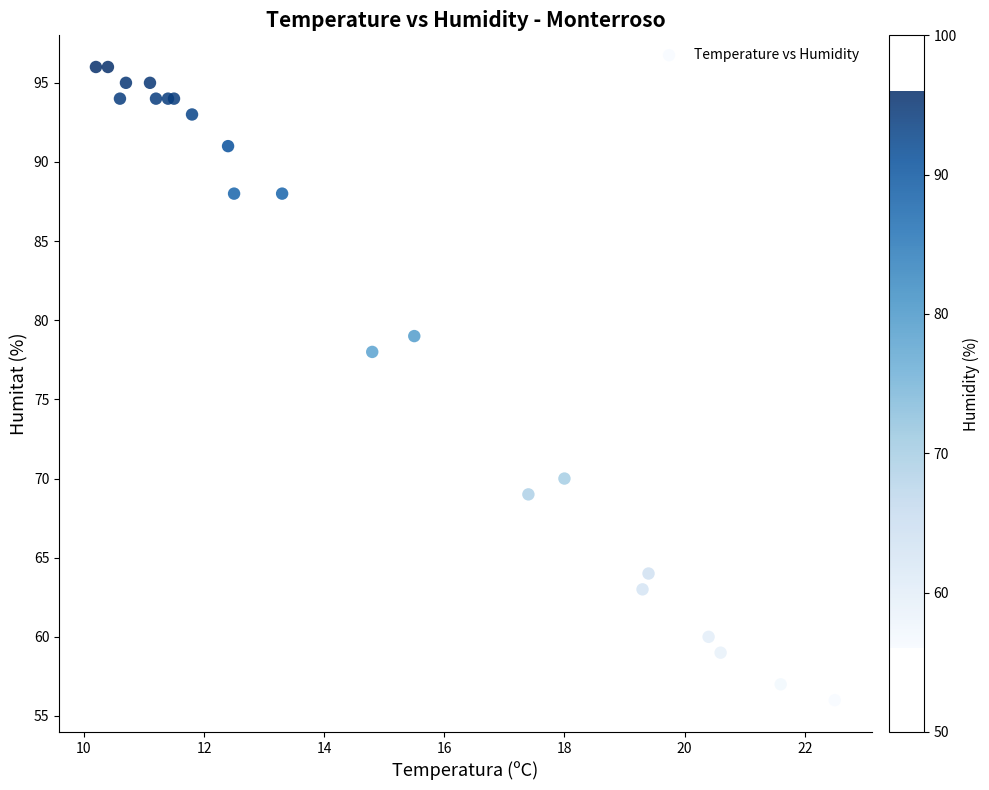

What Y value in the scatter plot is closest to 76?

78